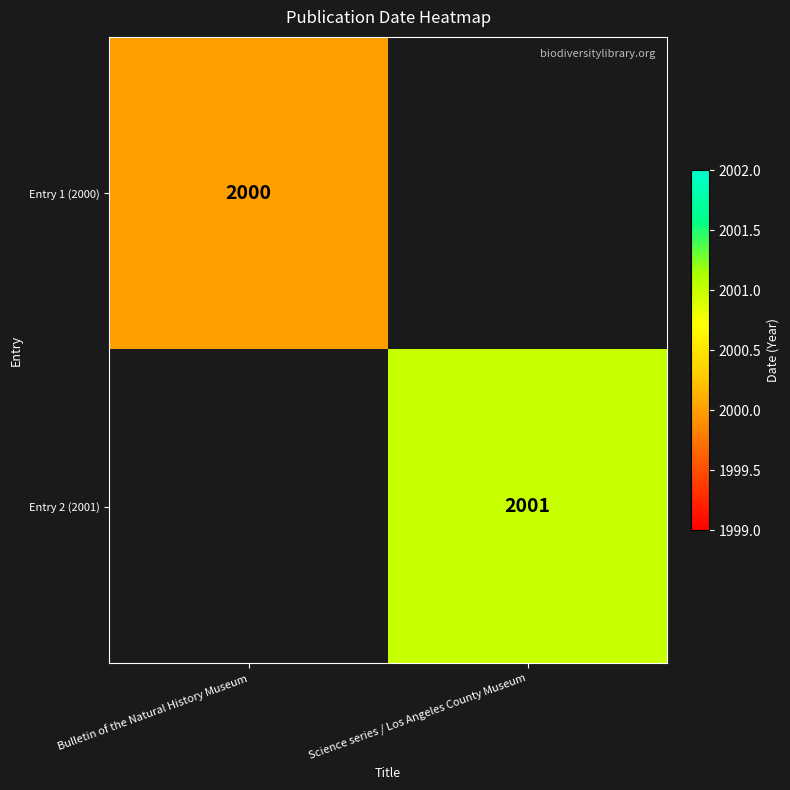

Is the value of Entry 2 (2001) at Science series / Los Angeles County Museum greater than the value of Entry 1 (2000) at Bulletin of the Natural History Museum?

Yes